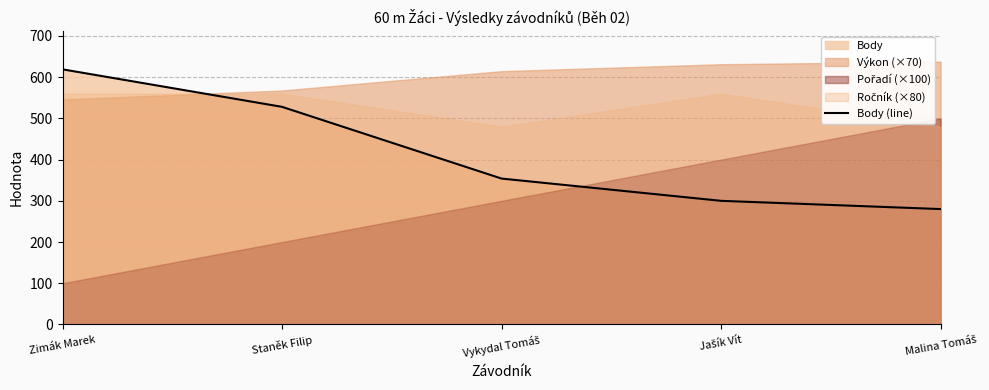

How many lines are shown in the chart?

1